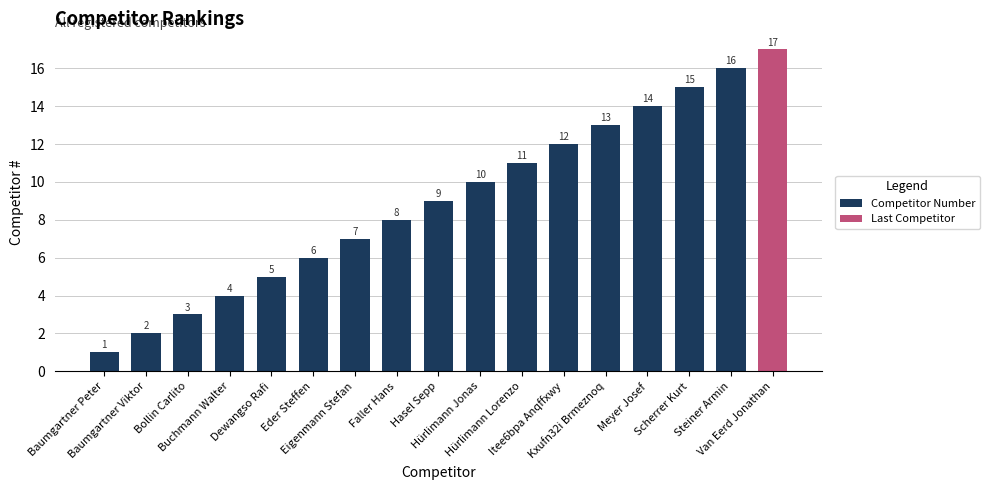

Reading left to right, extract all data points from this chart.

1	2	3	4	5	6	7	8	9	10	11	12	13	14	15	16	17